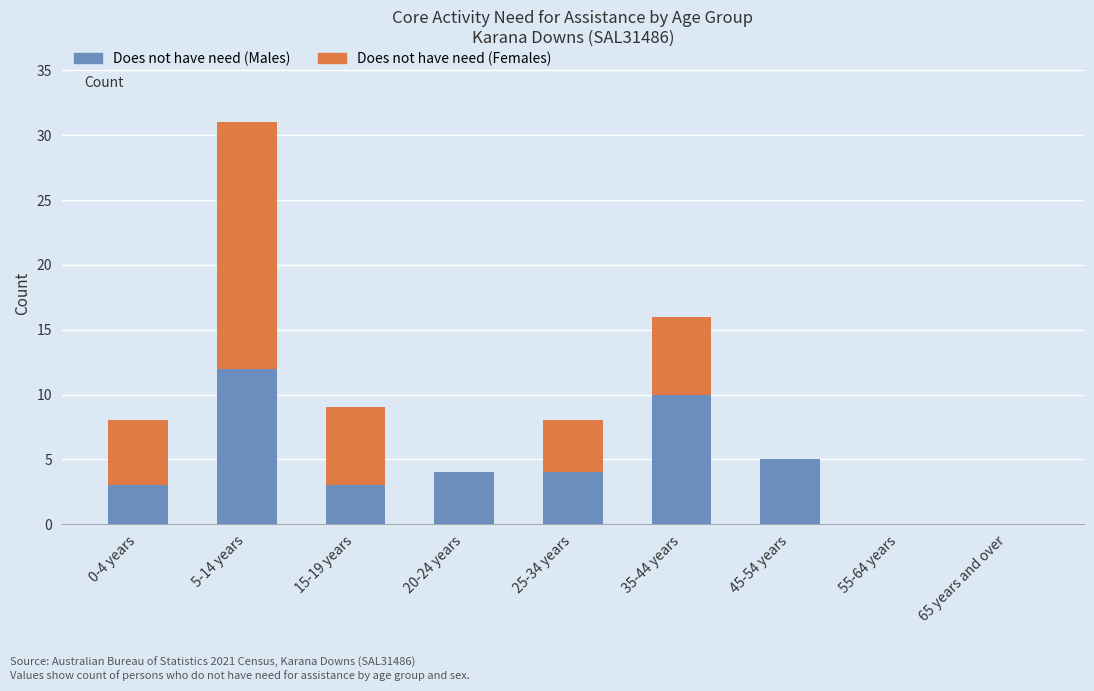

The Does not have need (Males) series shows 5 at 35-44 years. True or false?

False